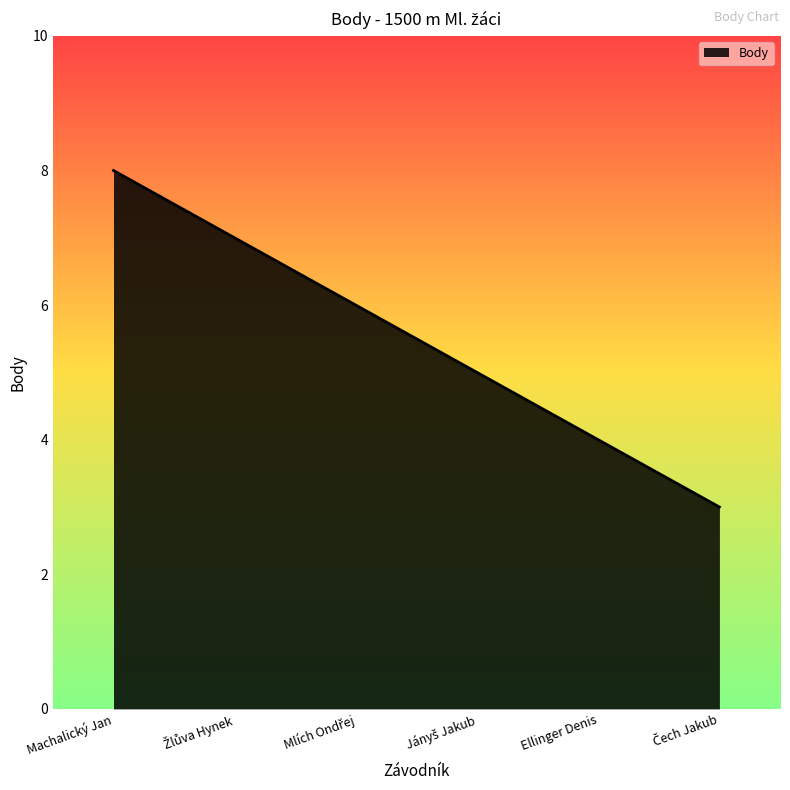

What is the approximate value at Machalický Jan?

8